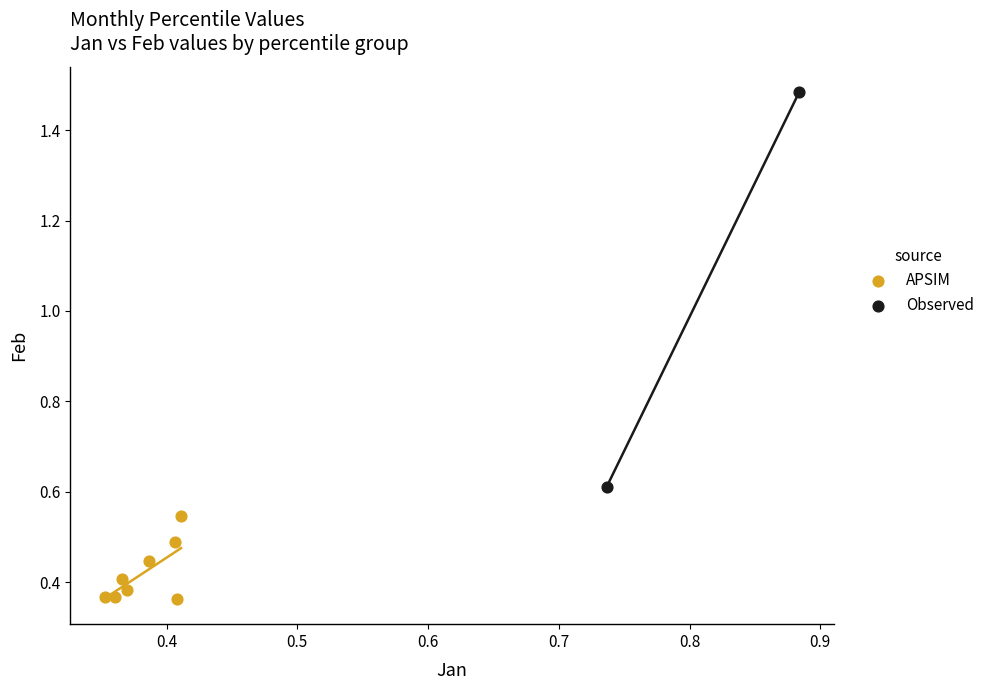

Which series contains the highest Y value?

Observed